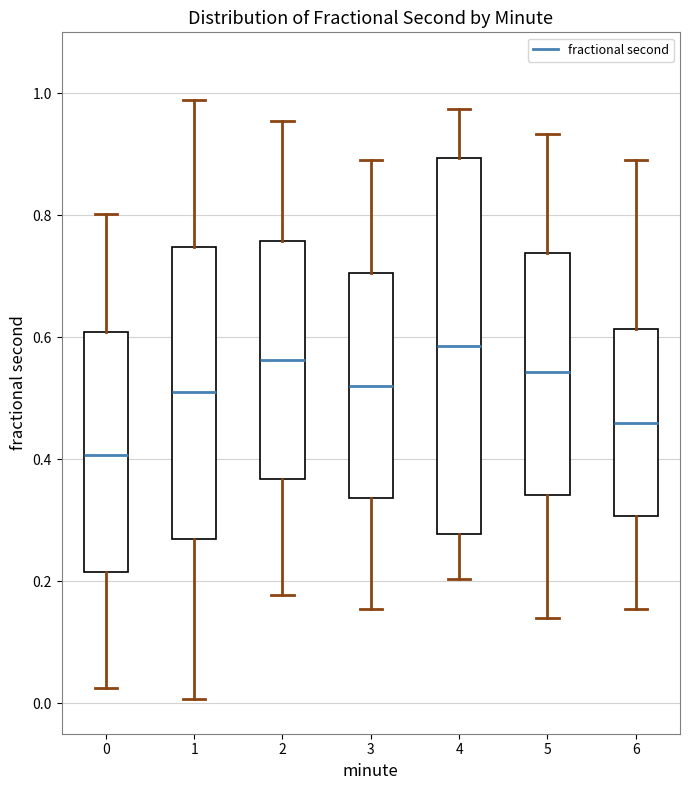

Comparing the boxes themselves (not the whiskers), which one is the tallest?

4